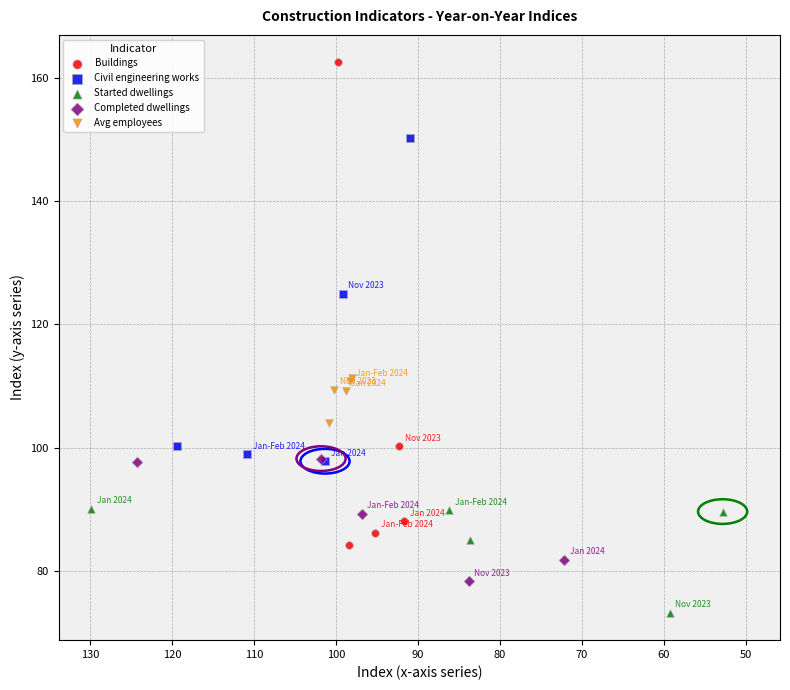

Which series contains the highest Y value?

Buildings